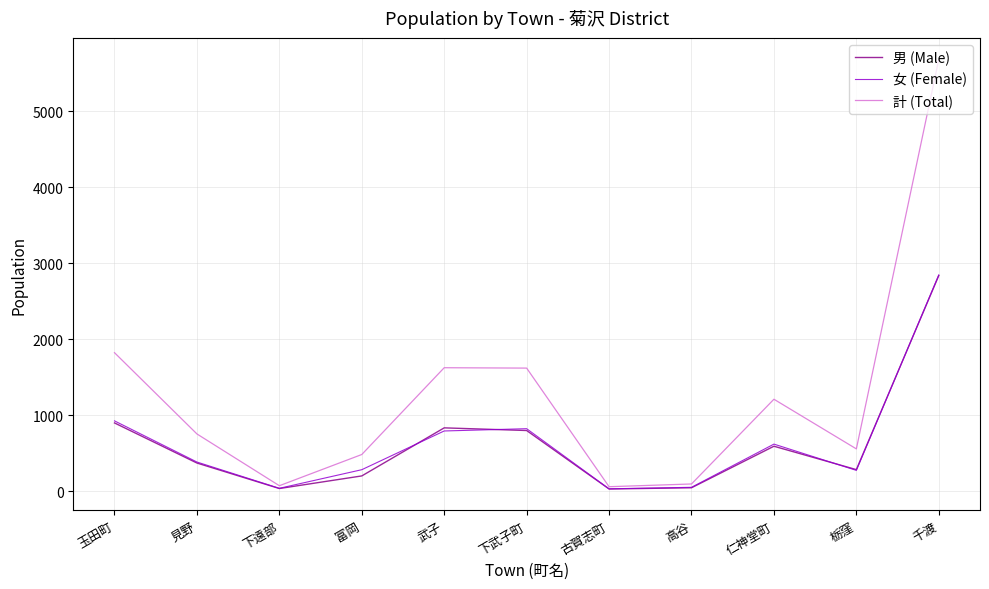

Where is 男 (Male) nearest to the value 1433?

玉田町